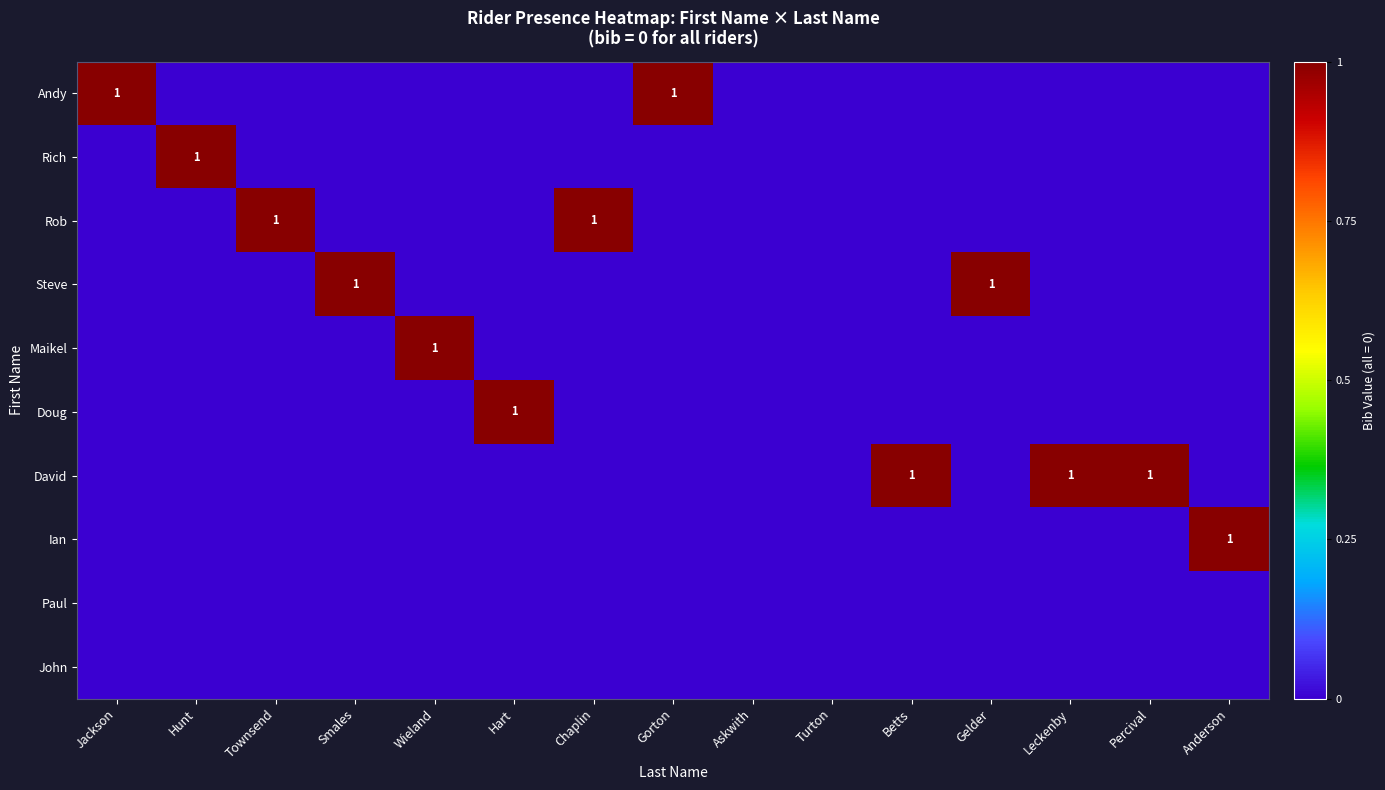

What is the spread (max minus min) of values at Anderson?

1